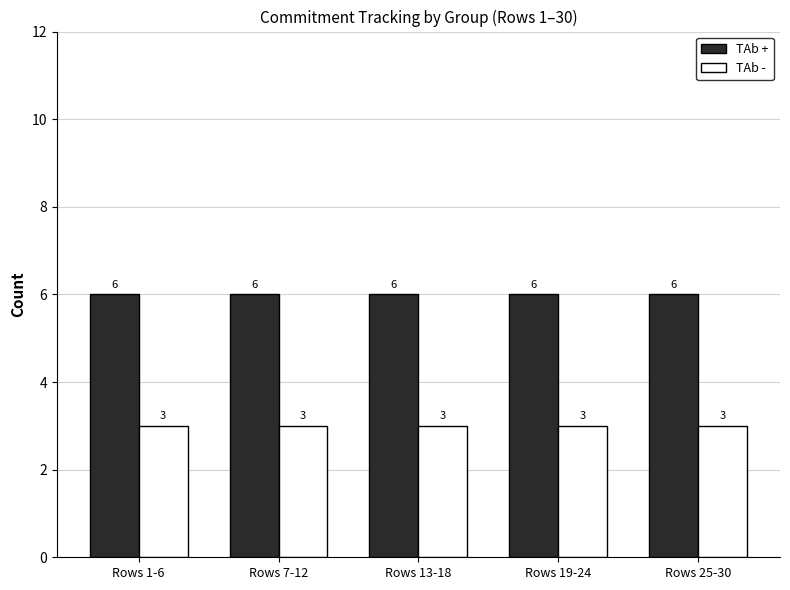

How many bars are there in total?

10